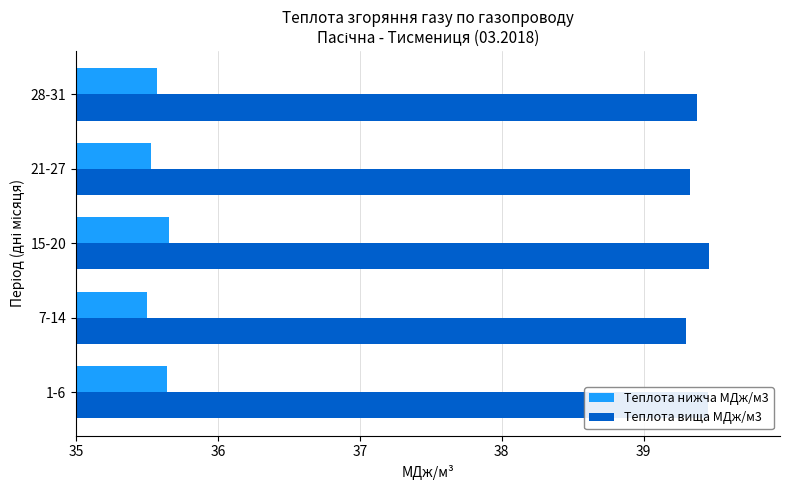

What is the lowest value of the Теплота нижча МДж/м3 series?

35.5